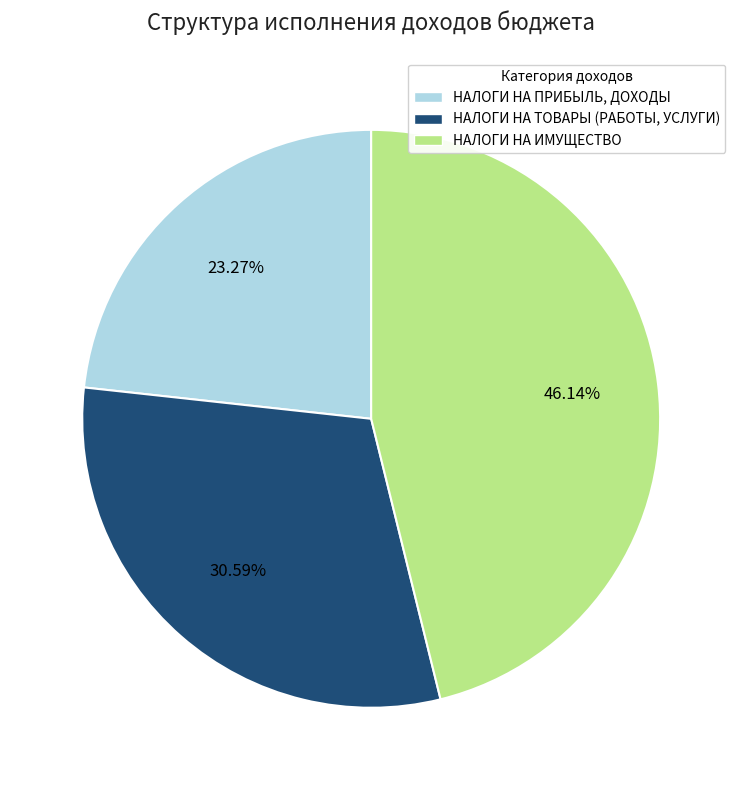

To the nearest percent, what is the difference between the largest and smallest slice percentages?

23%